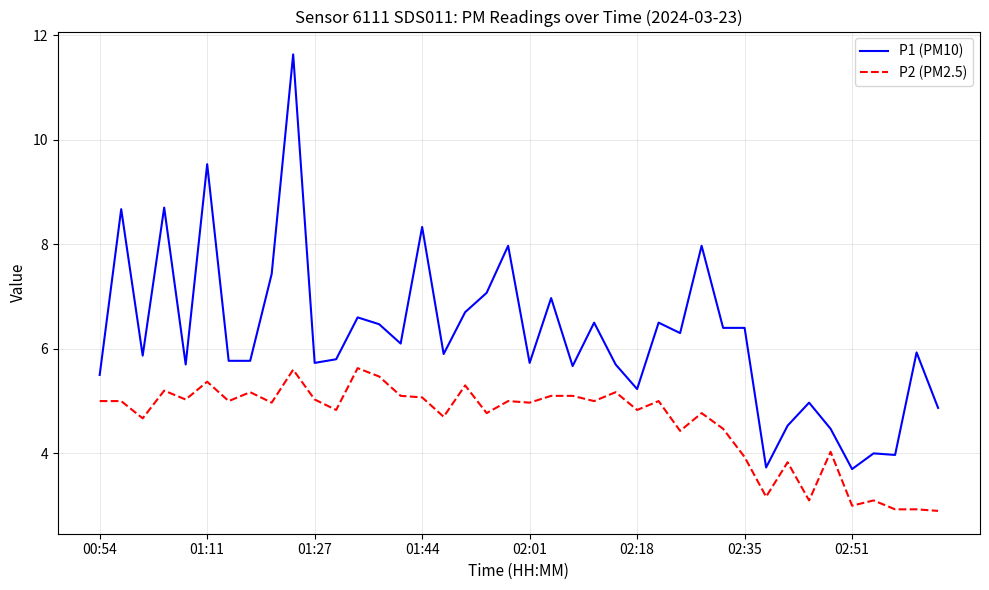

Does the chart have visible grid lines?

Yes